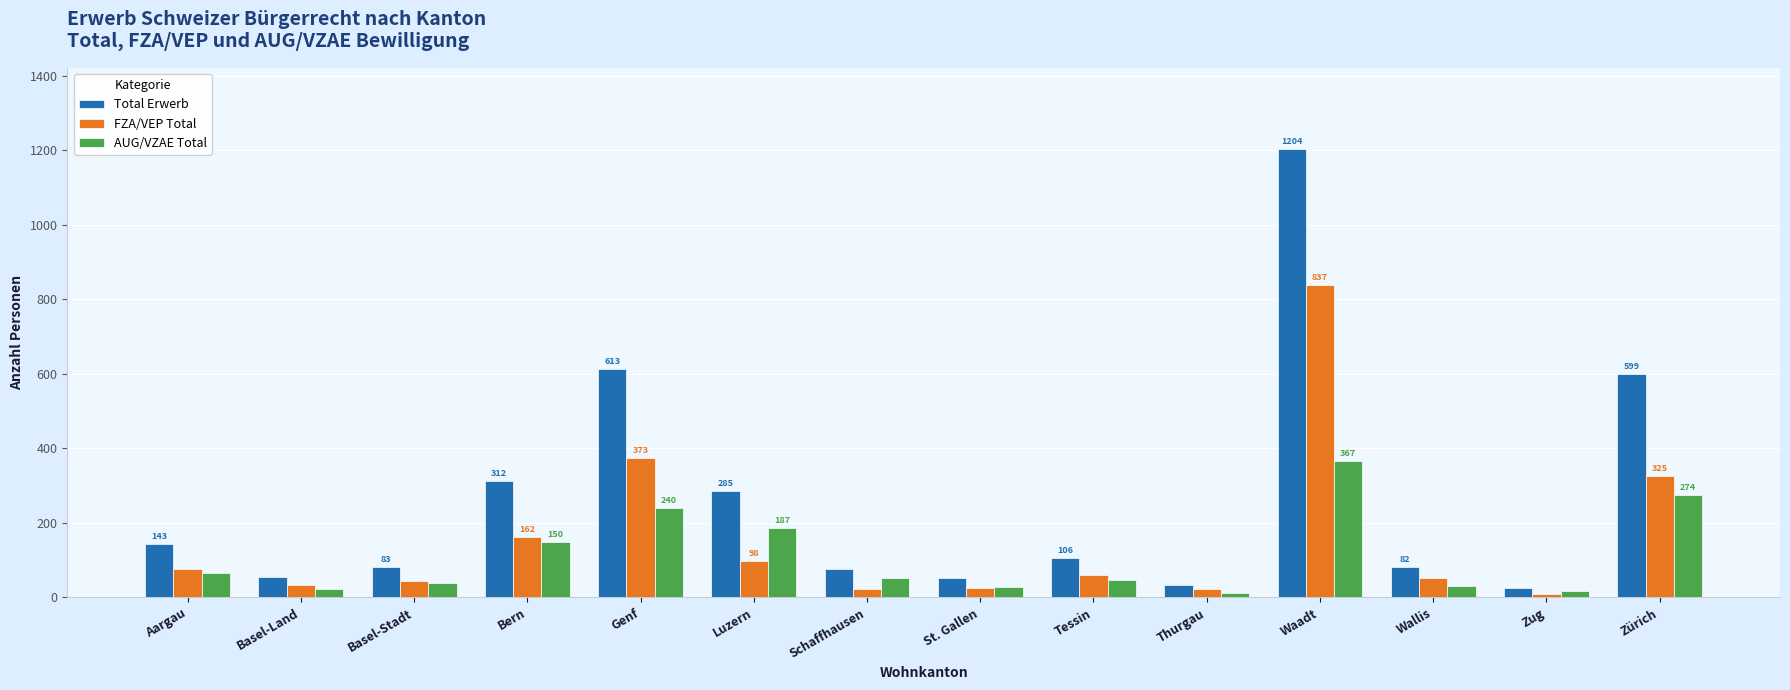

Is it true that Total Erwerb equals 52 at St. Gallen?

True